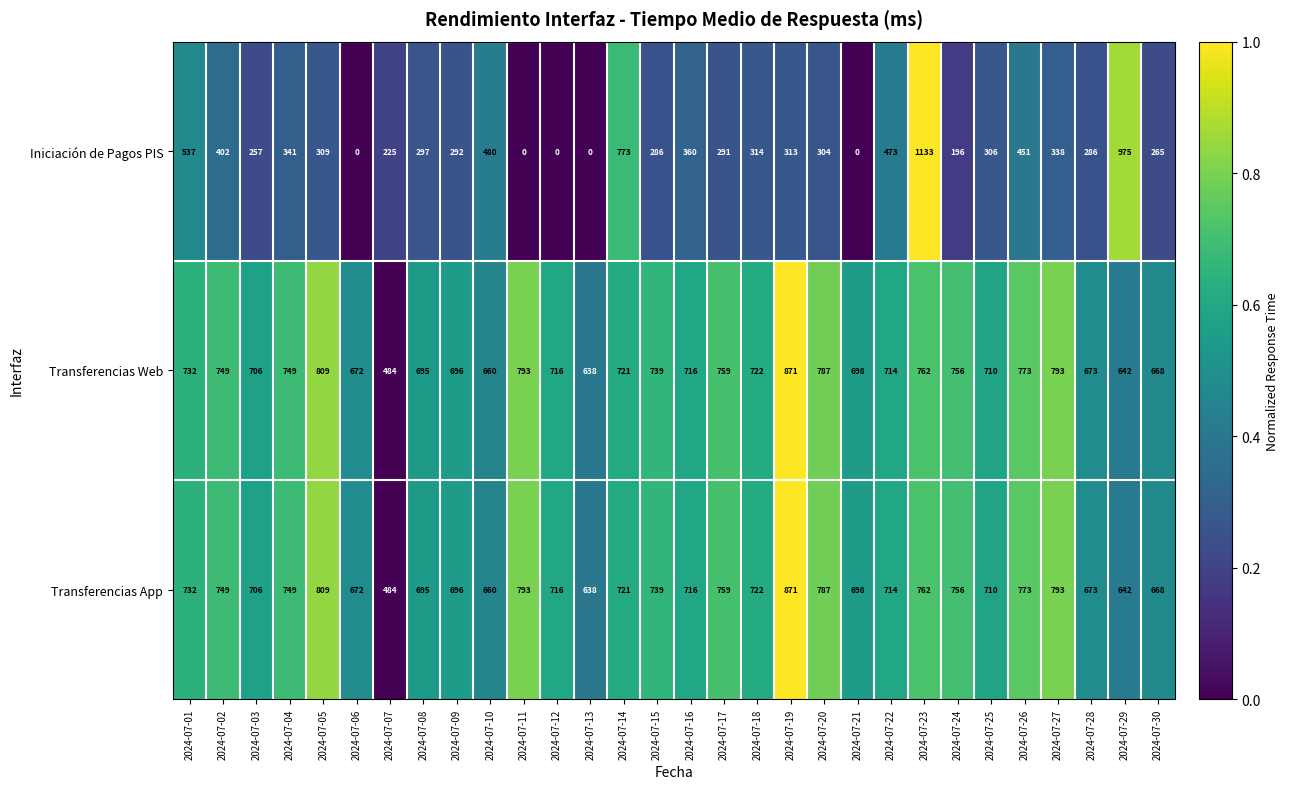

What is the difference between the Iniciación de Pagos PIS values at 2024-07-28 and 2024-07-02?

116